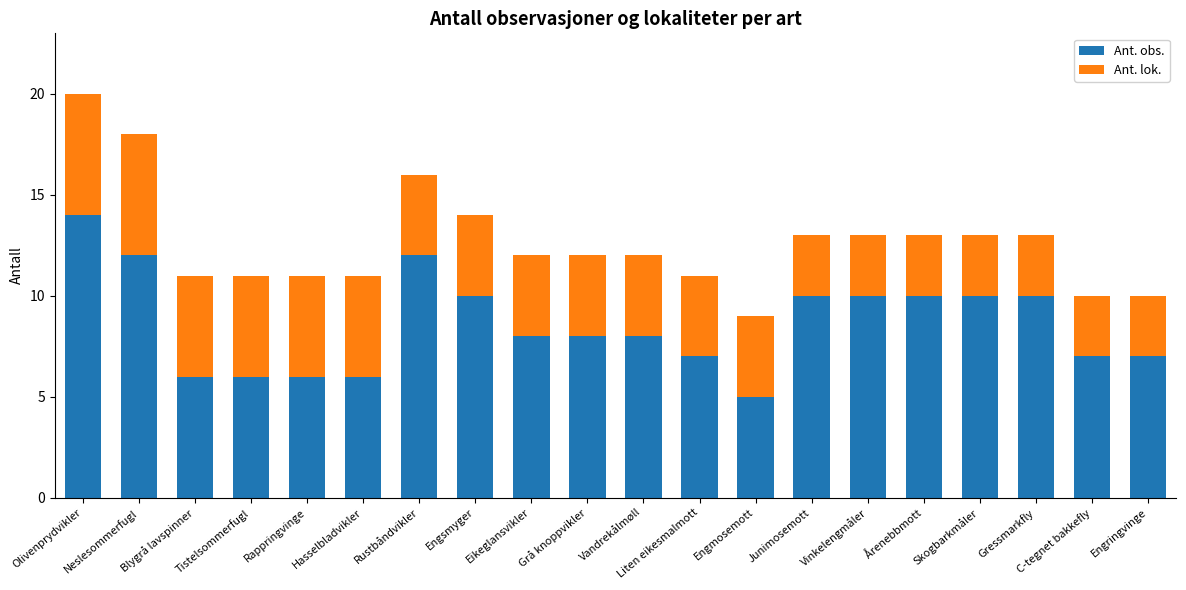

What is the total value across all series at C-tegnet bakkefly?

10